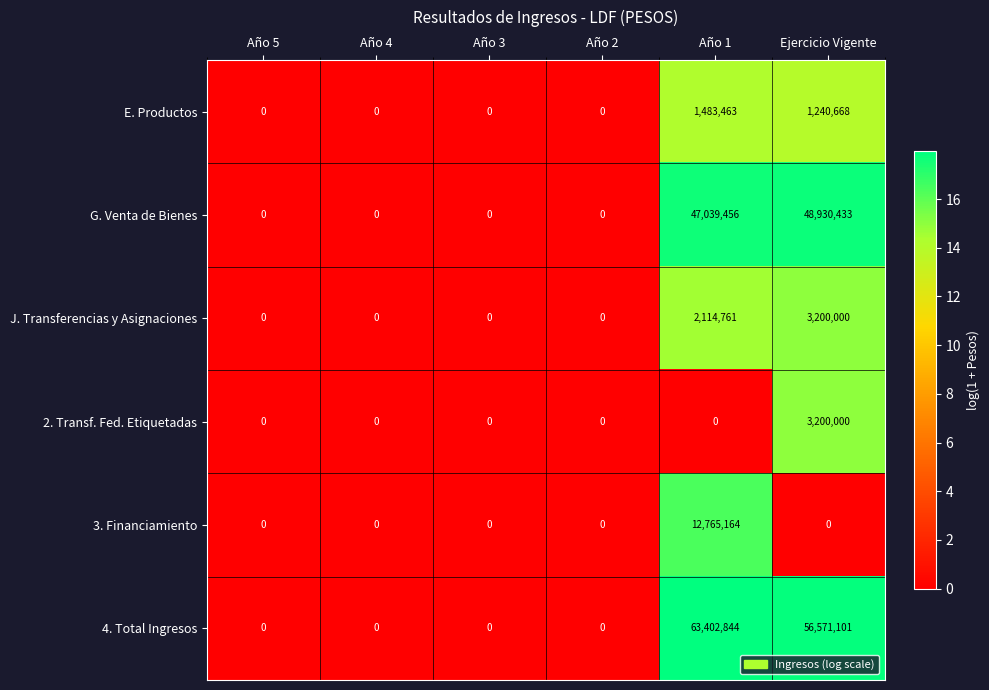

Count the E. Productos values in the range 0 to 1240668.

5